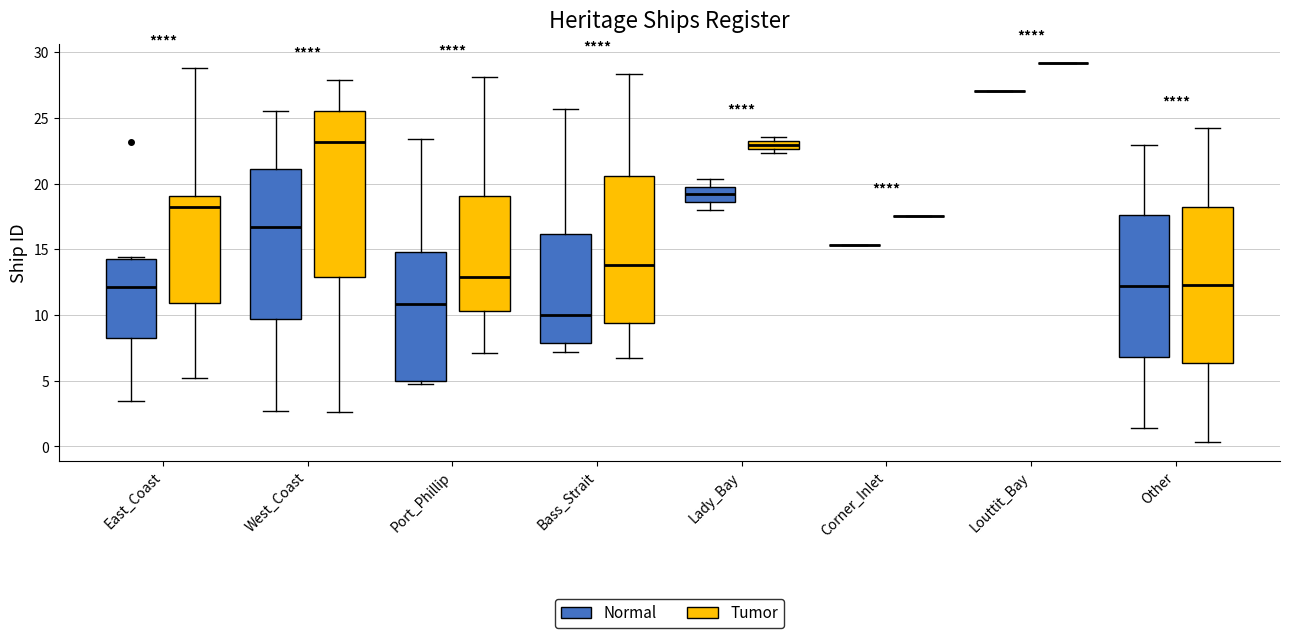

Which box is the tallest, from its lower edge to its upper edge?

West_Coast (Tumor)